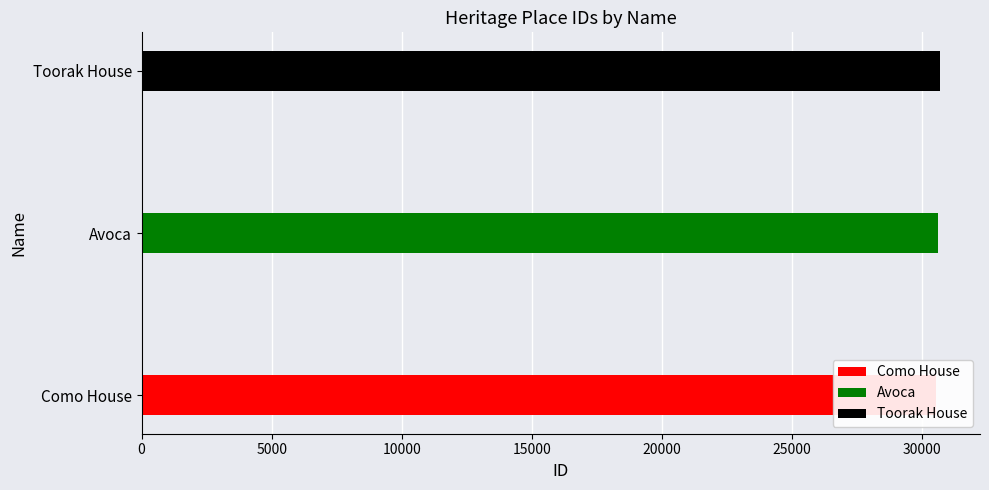

How many bars are there in total?

3